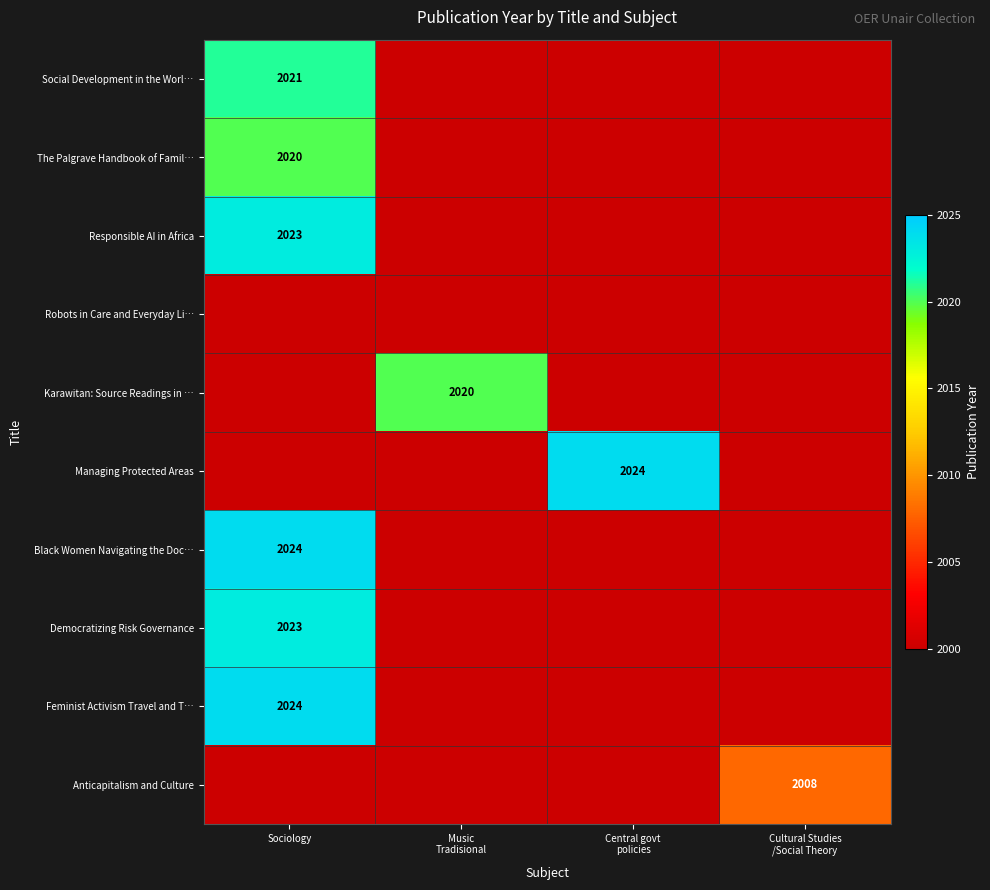

True or false: Social Development in the Worl… has a value of 2021 at Sociology.

True